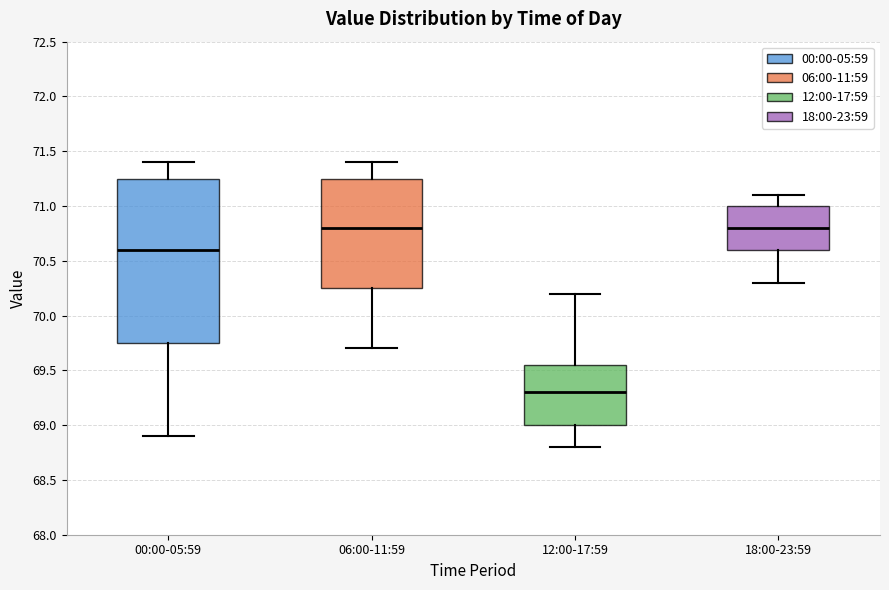

Where does the upper whisker of the box for 00:00-05:59 end on the y-axis? The values are not printed on the chart, so give them approximately, as read against the axis.

71.40